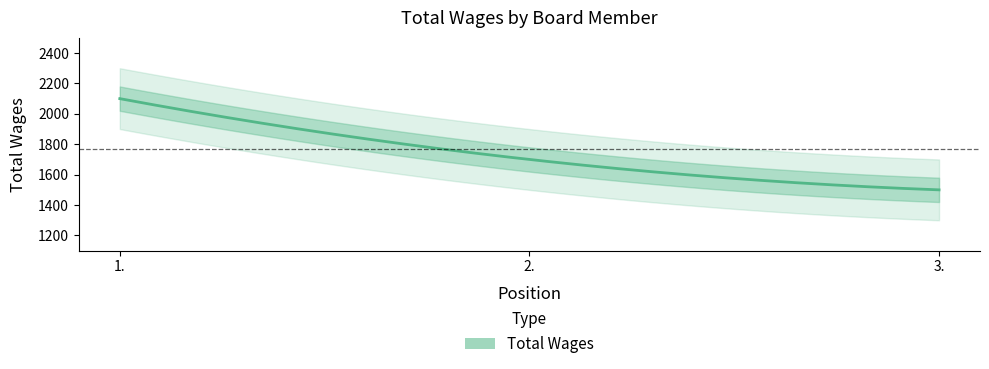

What is the label of the 3rd point from the right?

1.